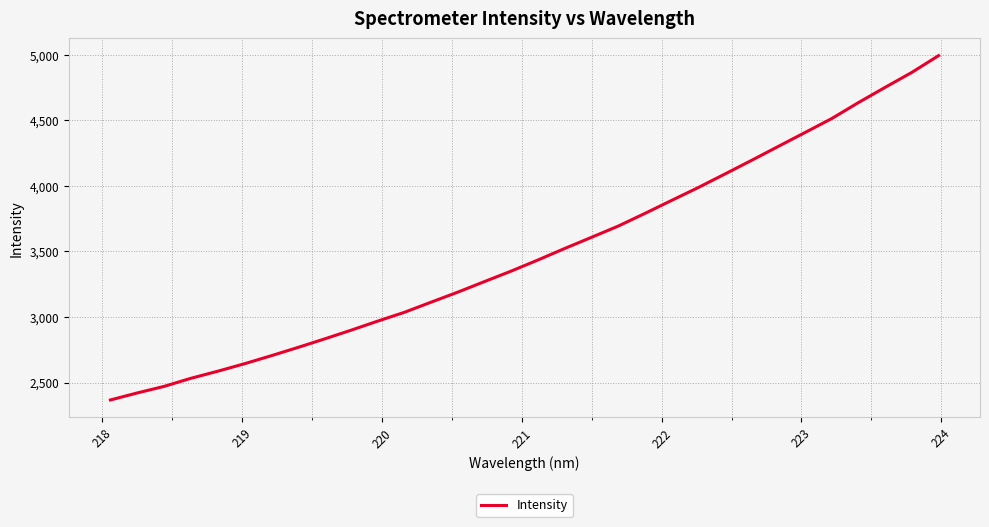

Count the number of categories in the chart.

32